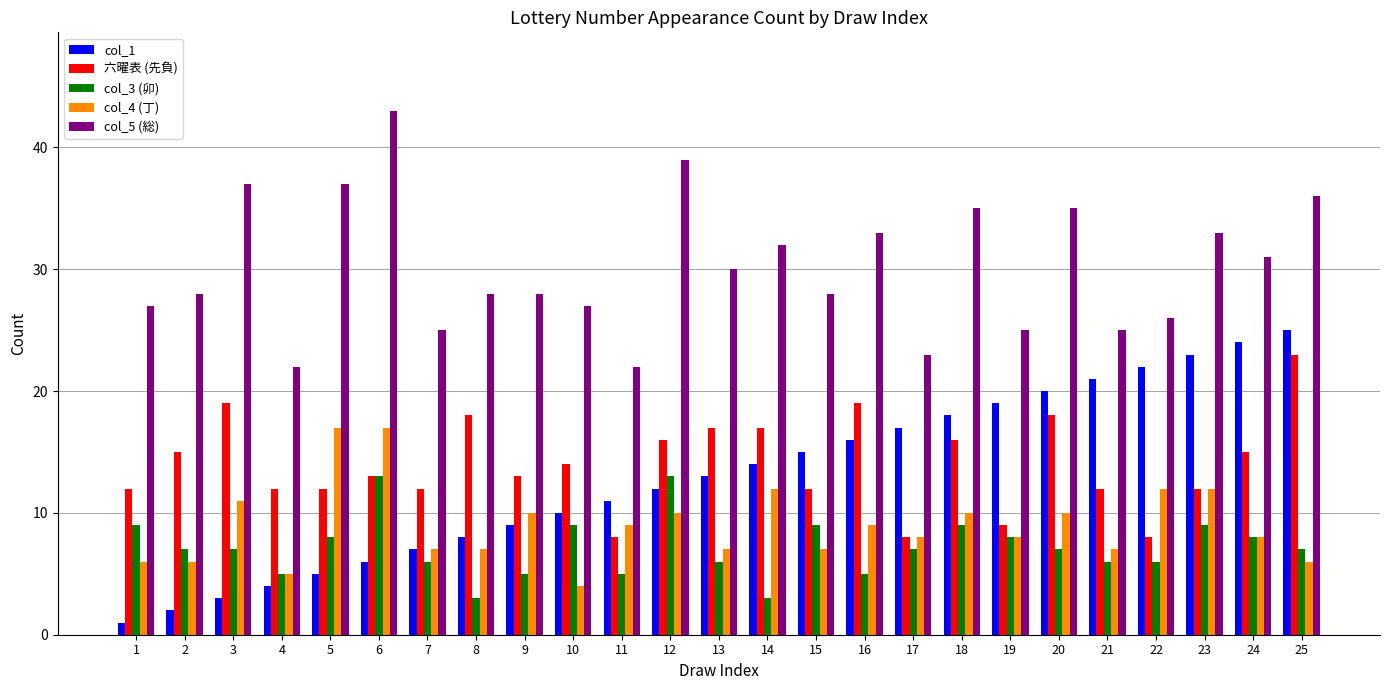

List the series in order of their peak value, highest first.

col_5 (総), col_1, 六曜表 (先負), col_4 (丁), col_3 (卯)